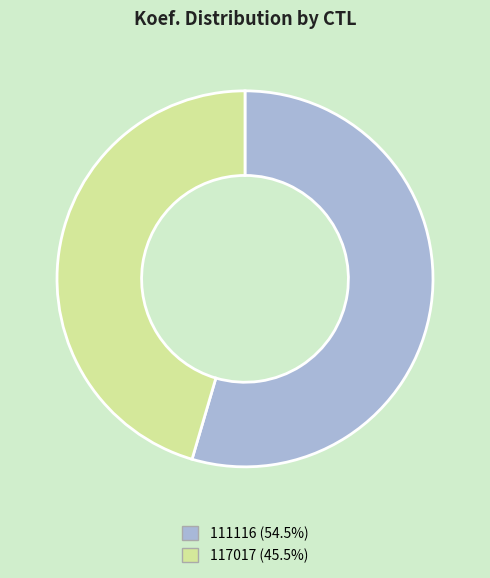

Is the sum of 117017 (45.5%) and 111116 (54.5%) greater than half?

Yes